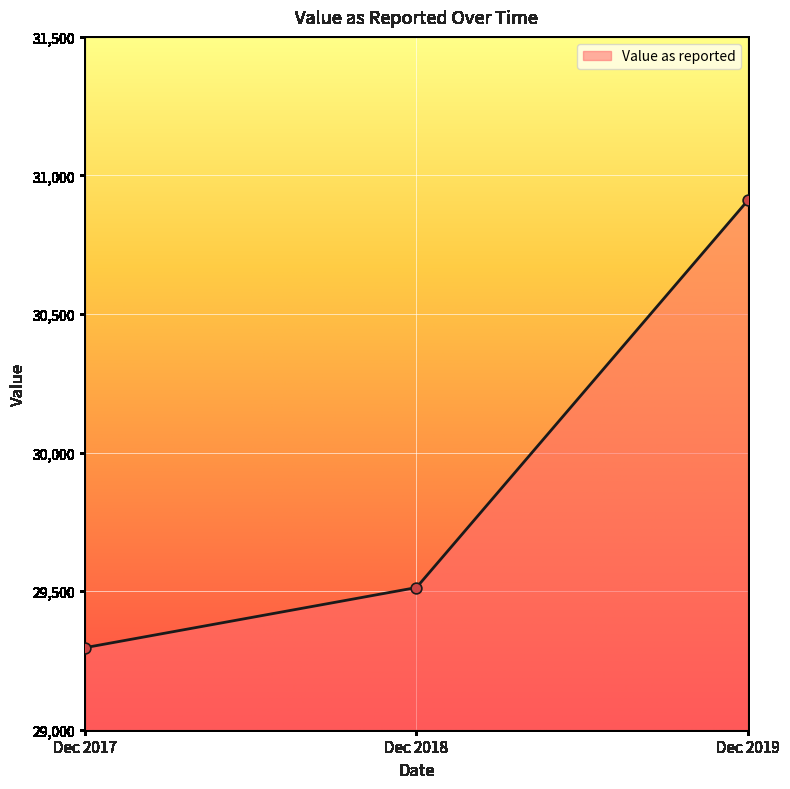

Between Dec 2017 and Dec 2018, which is larger?

Dec 2018